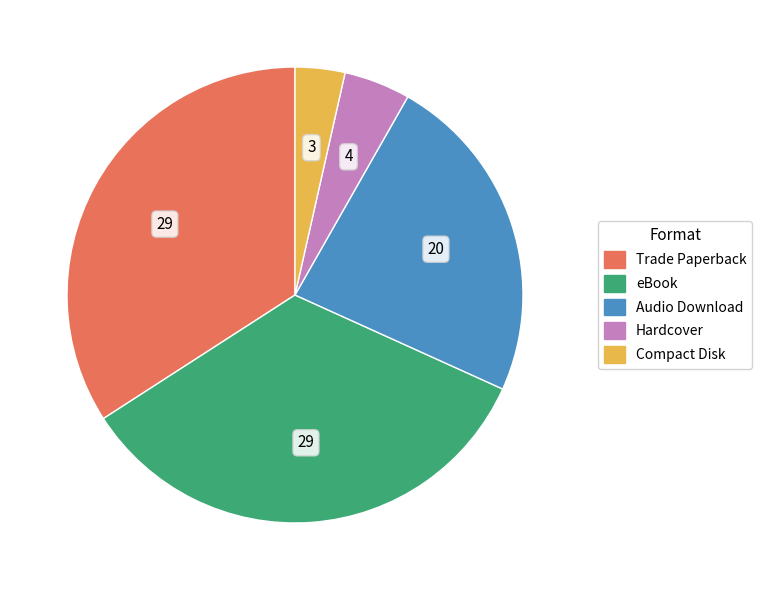

Is it true that Hardcover is 5% of the pie?

True